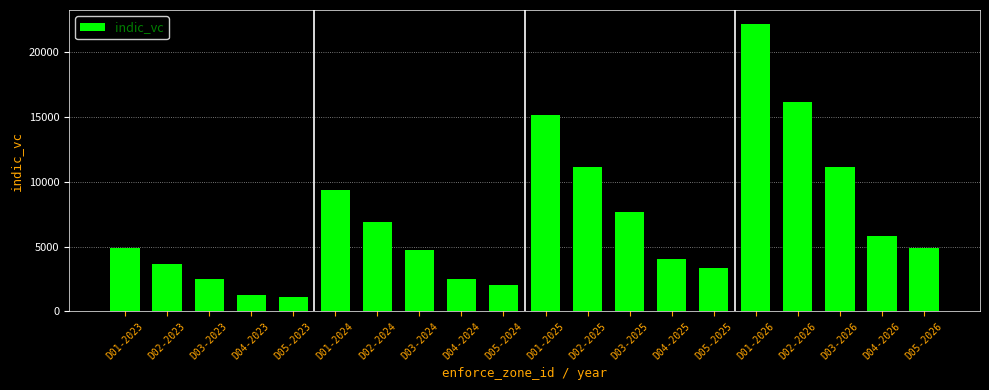

What is the change in value from D03-2024 to D05-2024?

-2697